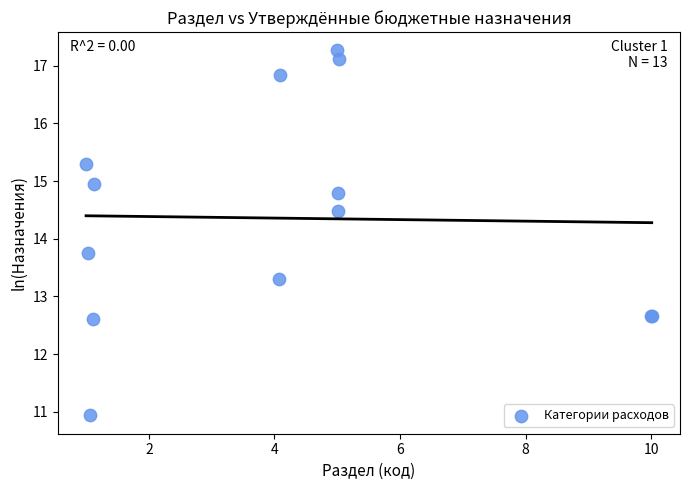

What Y value in the scatter plot is closest to 14?

13.7